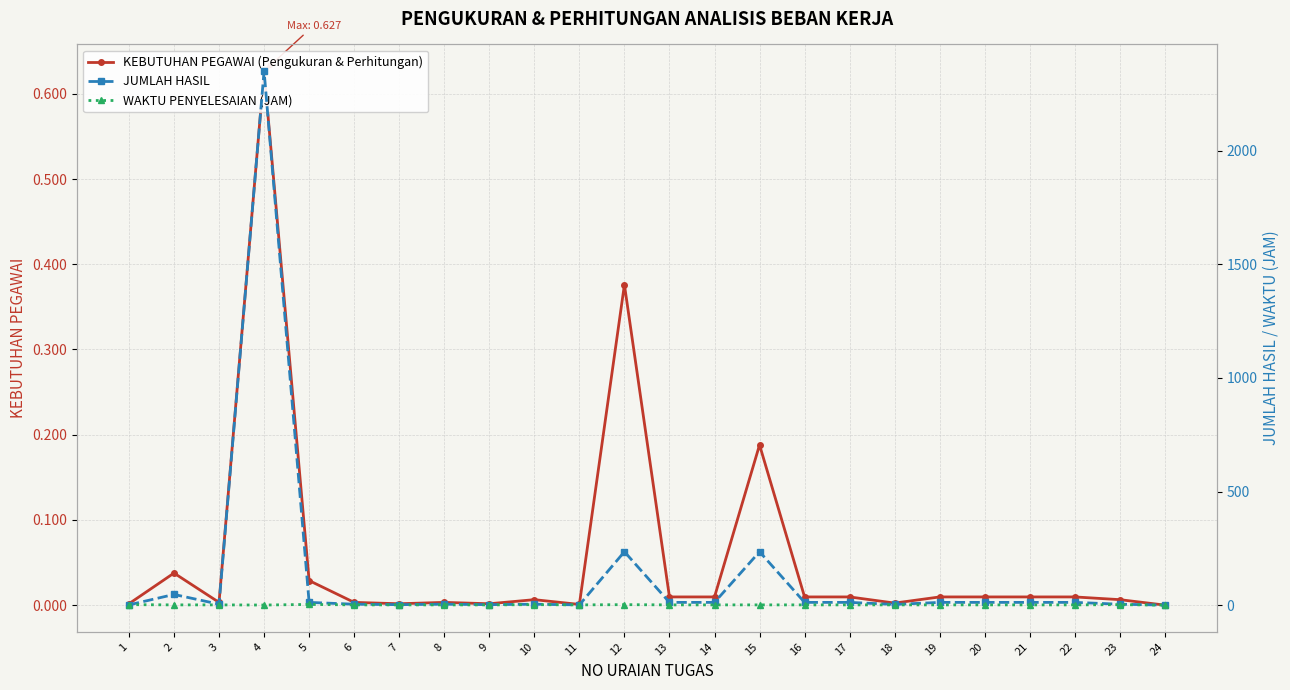

What is the approximate value of WAKTU PENYELESAIAN (JAM) at 9?

1.0